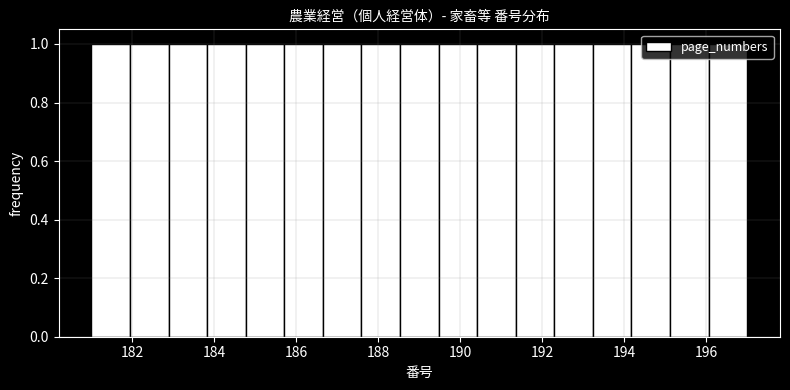

How tall is the bar that spans 181.0 to 182.0 on the x-axis? Neither the bar edges nor the heights are printed on the chart, so give them approximately, as read against the axes.

1